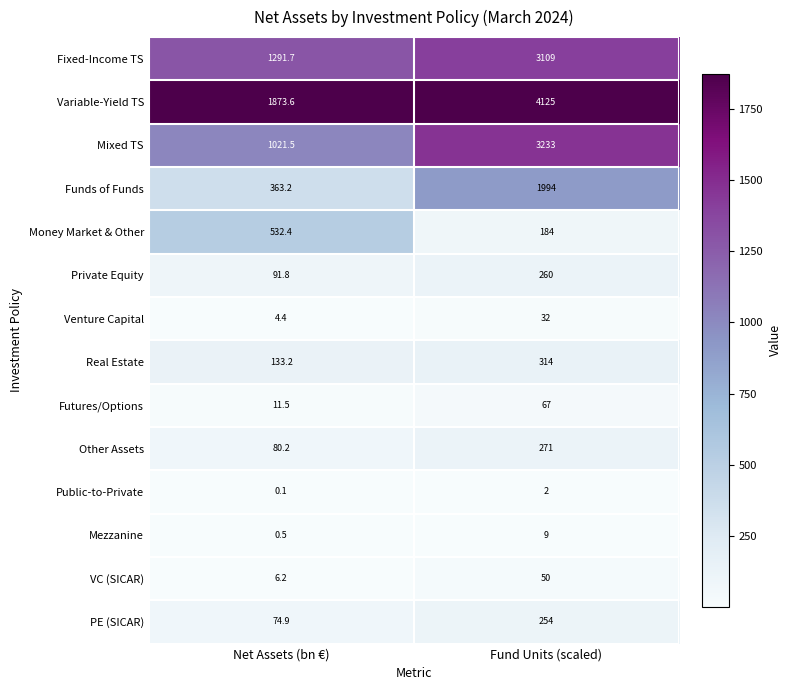

Where is Mezzanine nearest to the value 4?

Net Assets (bn €)